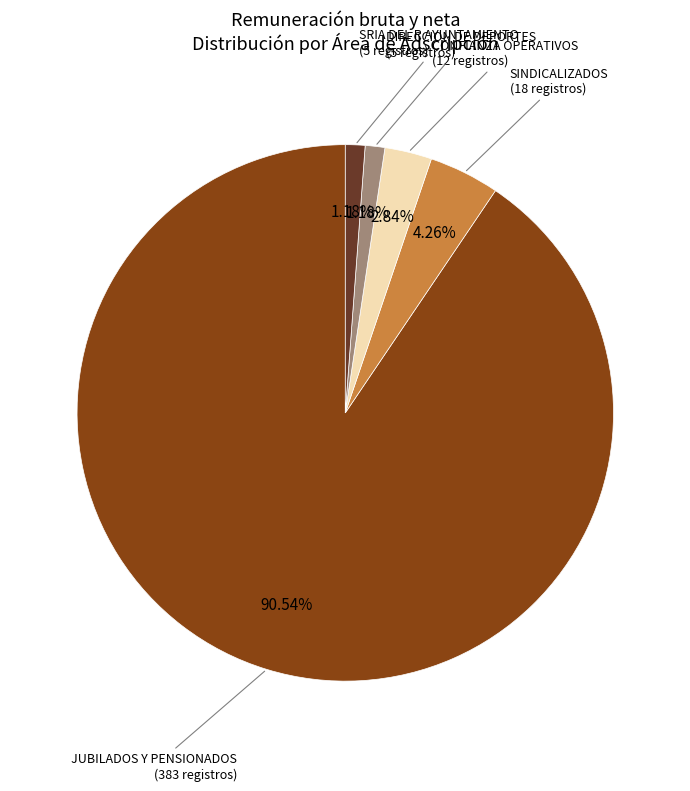

To the nearest percent, what is the difference between the largest and smallest slice percentages?

89%